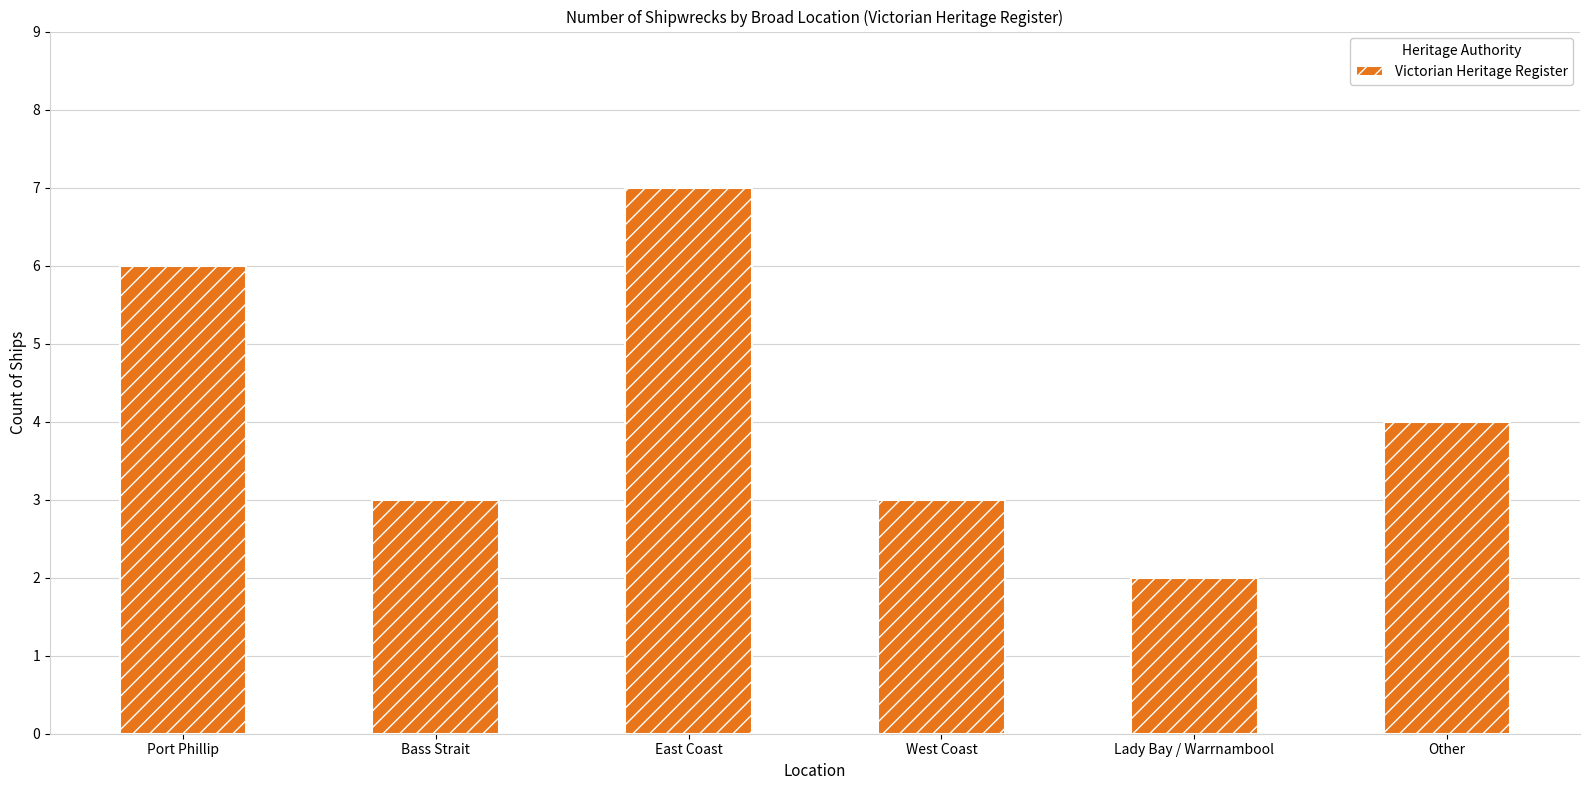

What is the minimum value shown in the chart?

2